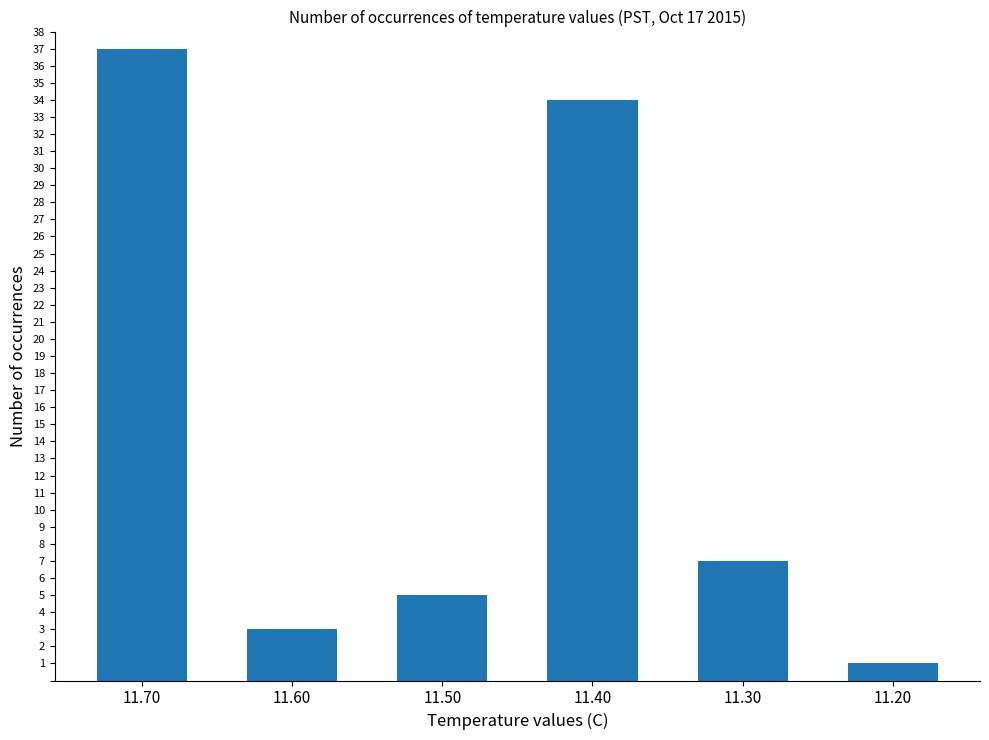

What is the ratio of the value at 11.70 to the value at 11.30?

5.3